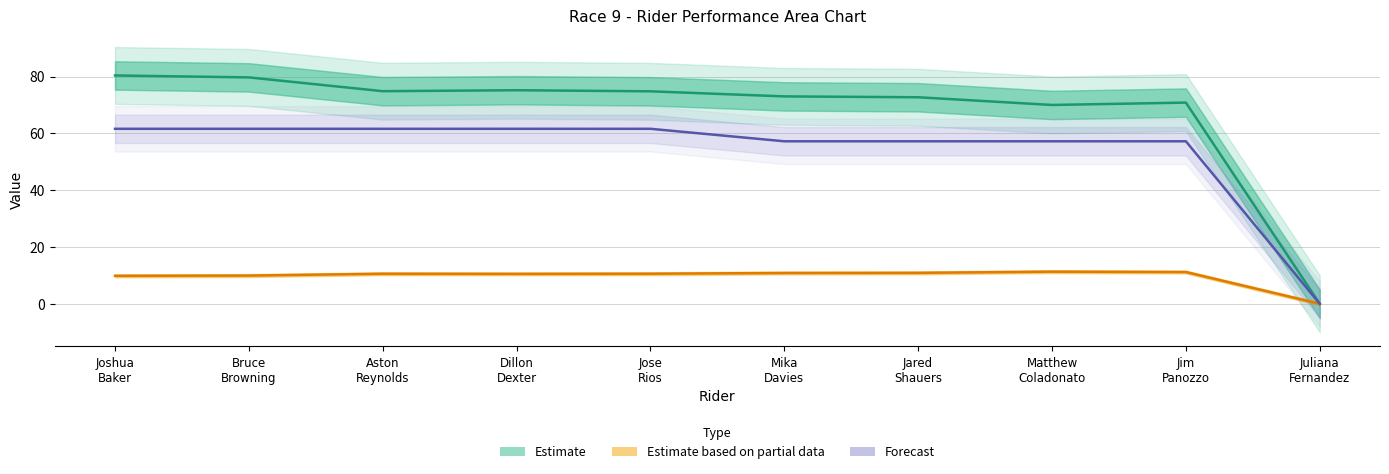

The value of Forecast at Jim
Panozzo is 57.2. True or false?

True